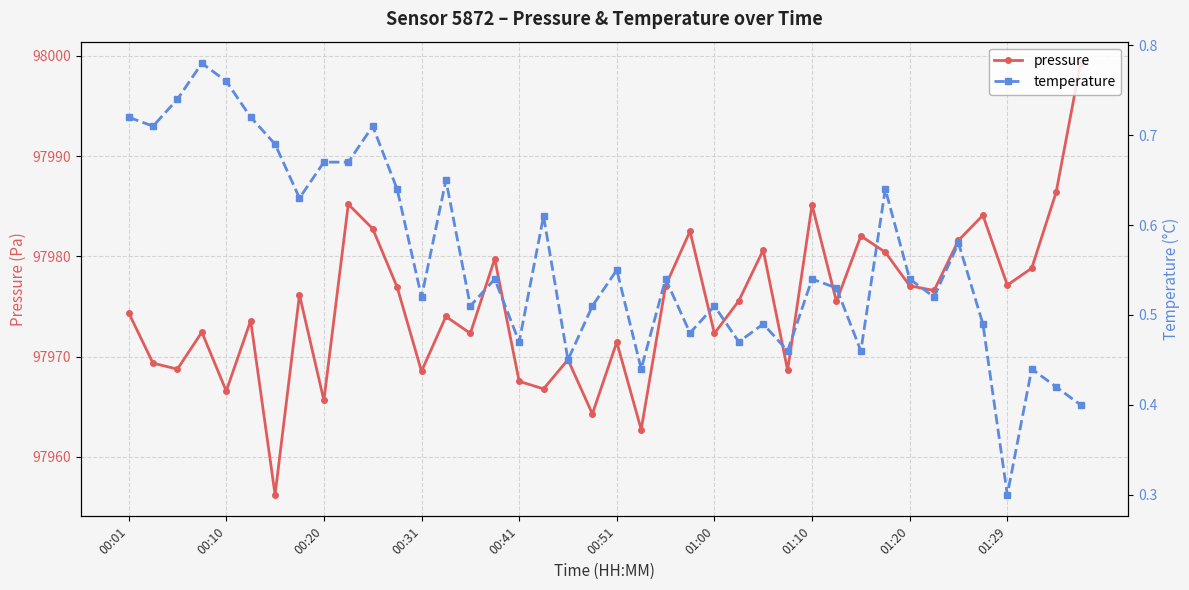

True or false: pressure has more than 0 interior local peaks.

True